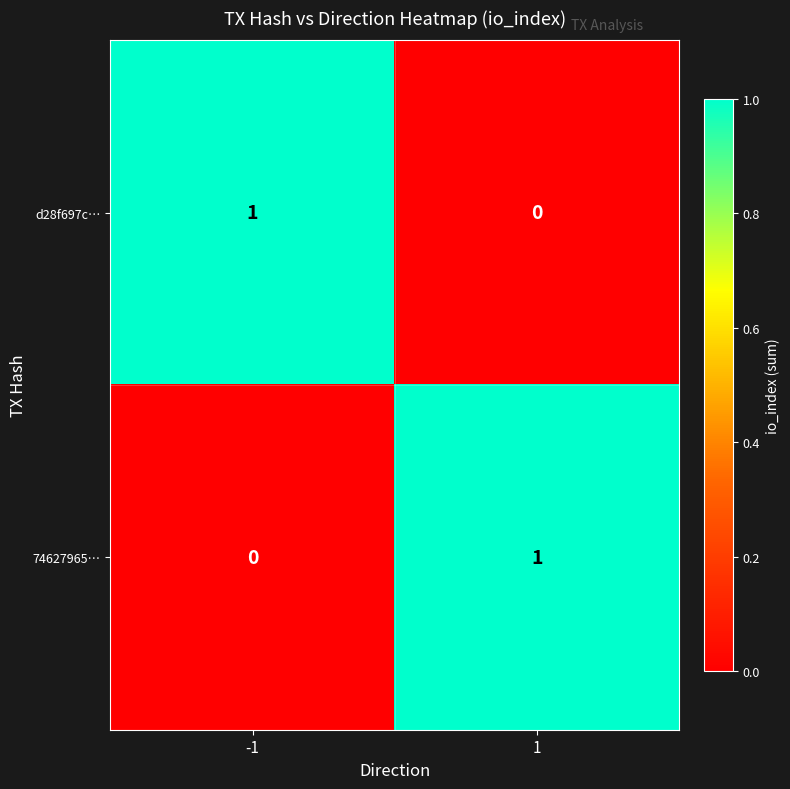

How many distinct data groups are displayed?

2